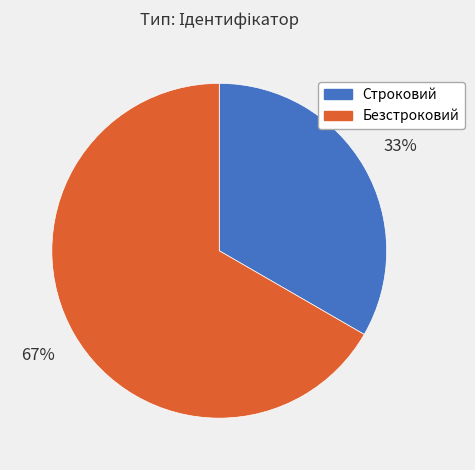

Between Безстроковий and Строковий, which is larger?

Безстроковий